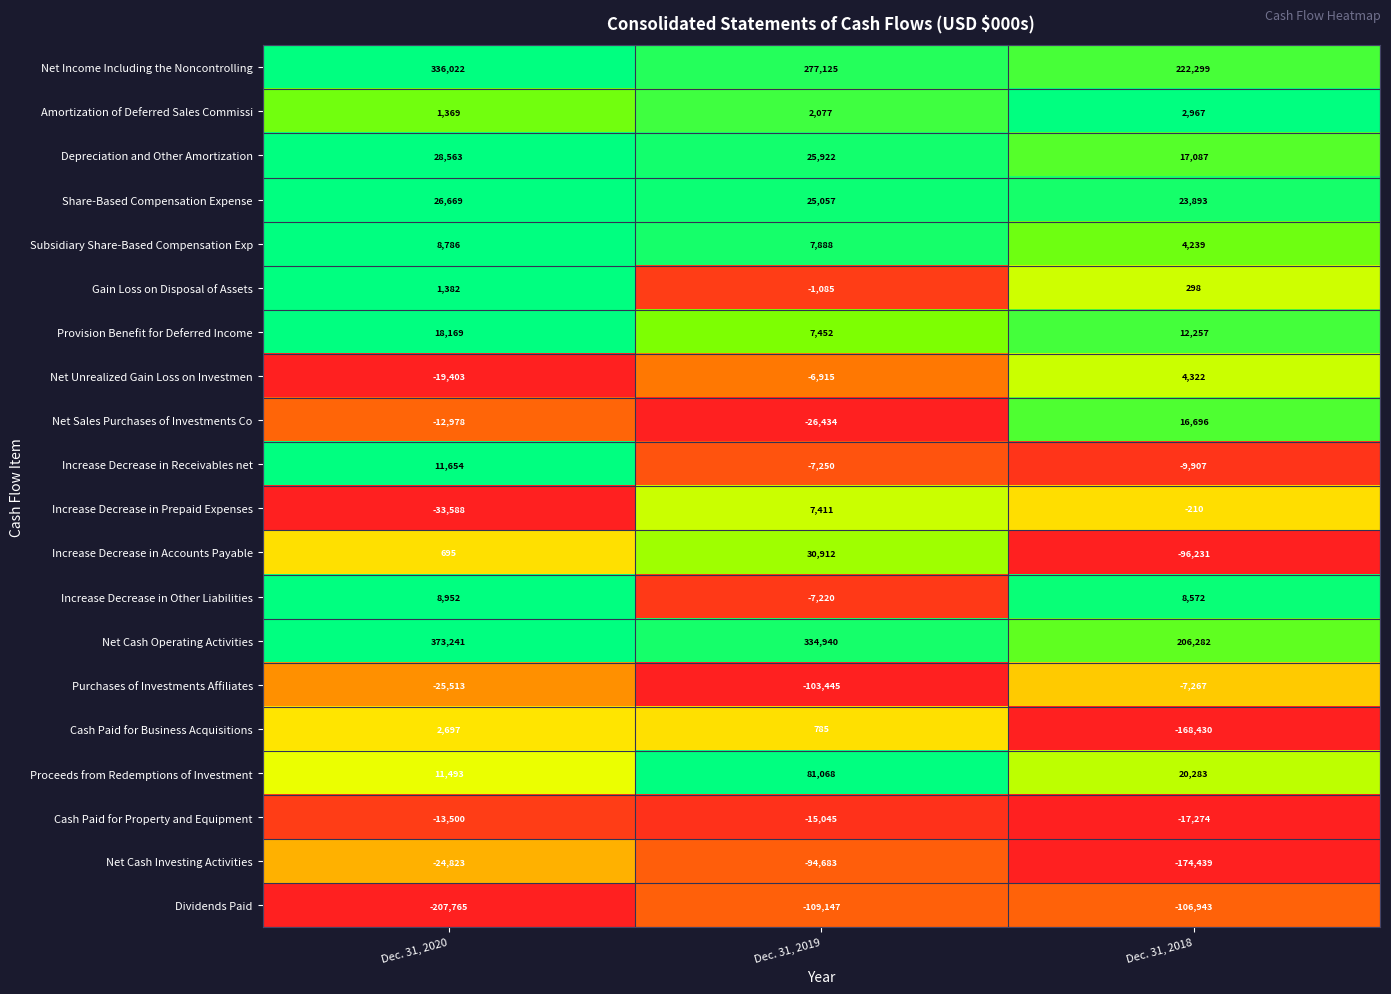

What is the sum of all Net Unrealized Gain Loss on Investmen values?

-21996